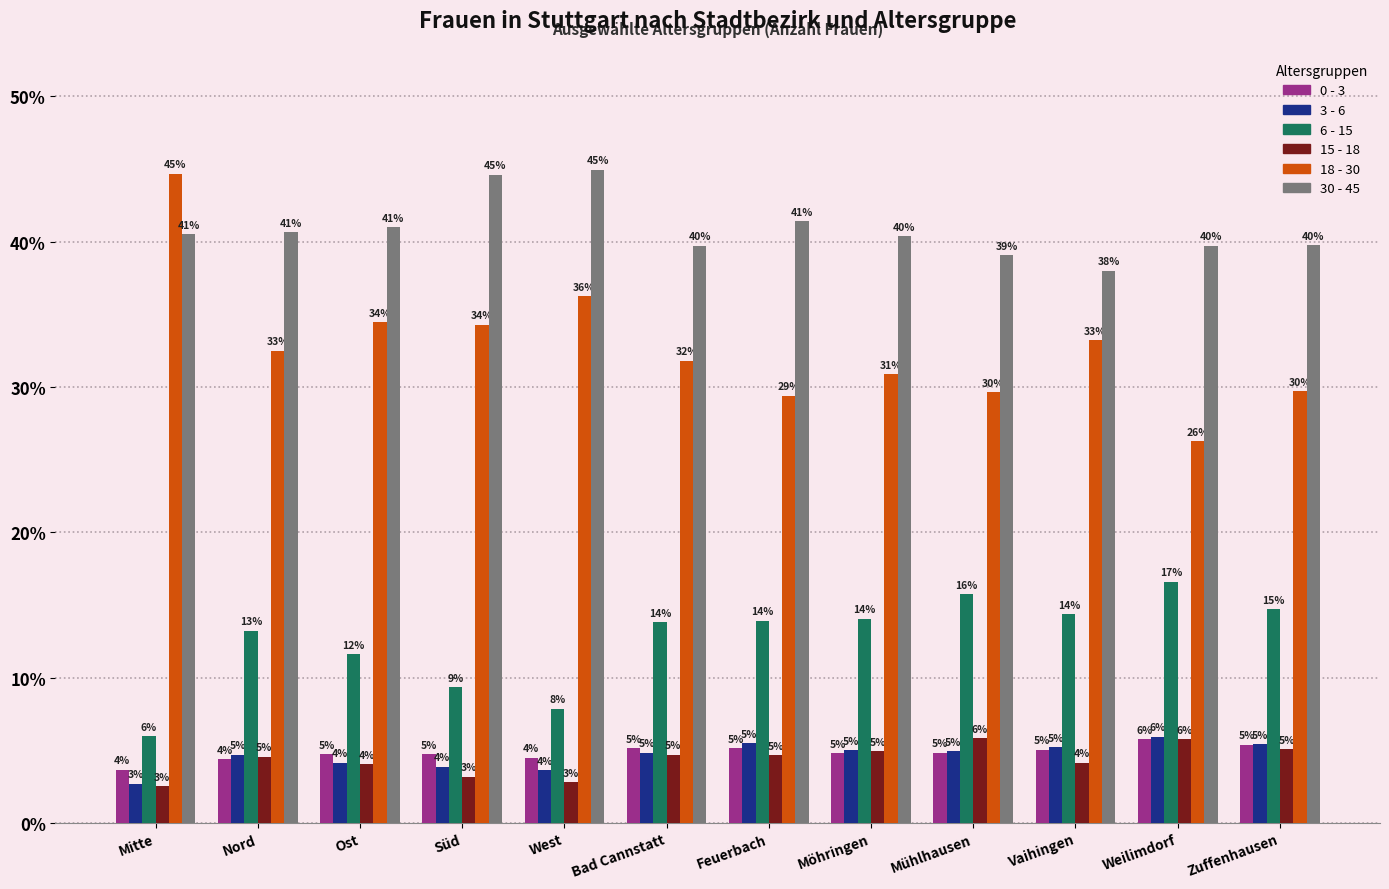

What is the sum of all 30 - 45 values?

489.8